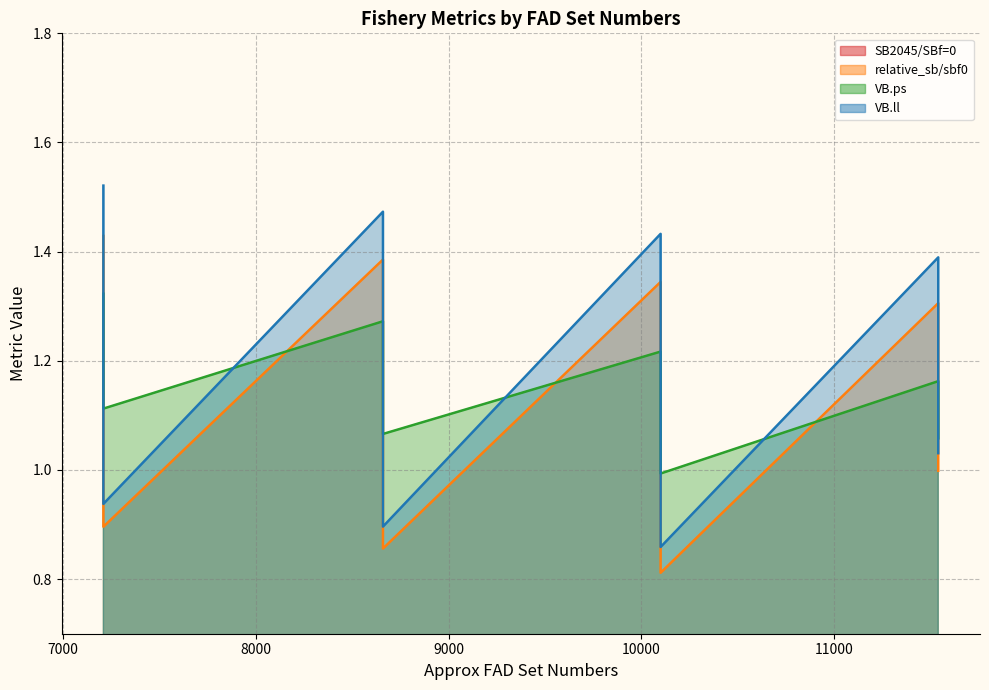

True or false: VB.ps has a value of 1.9 at 10100.

False